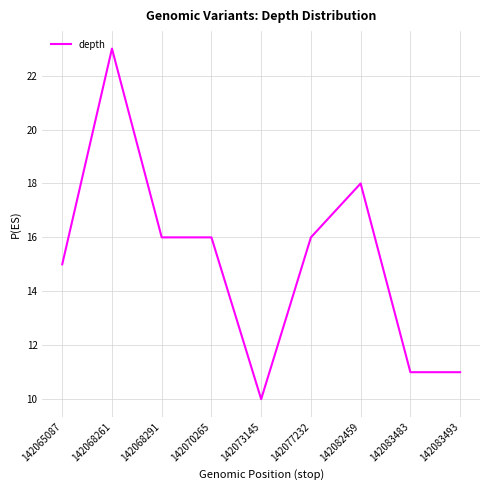

The chart shows a value of 16 at 142068291. True or false?

True